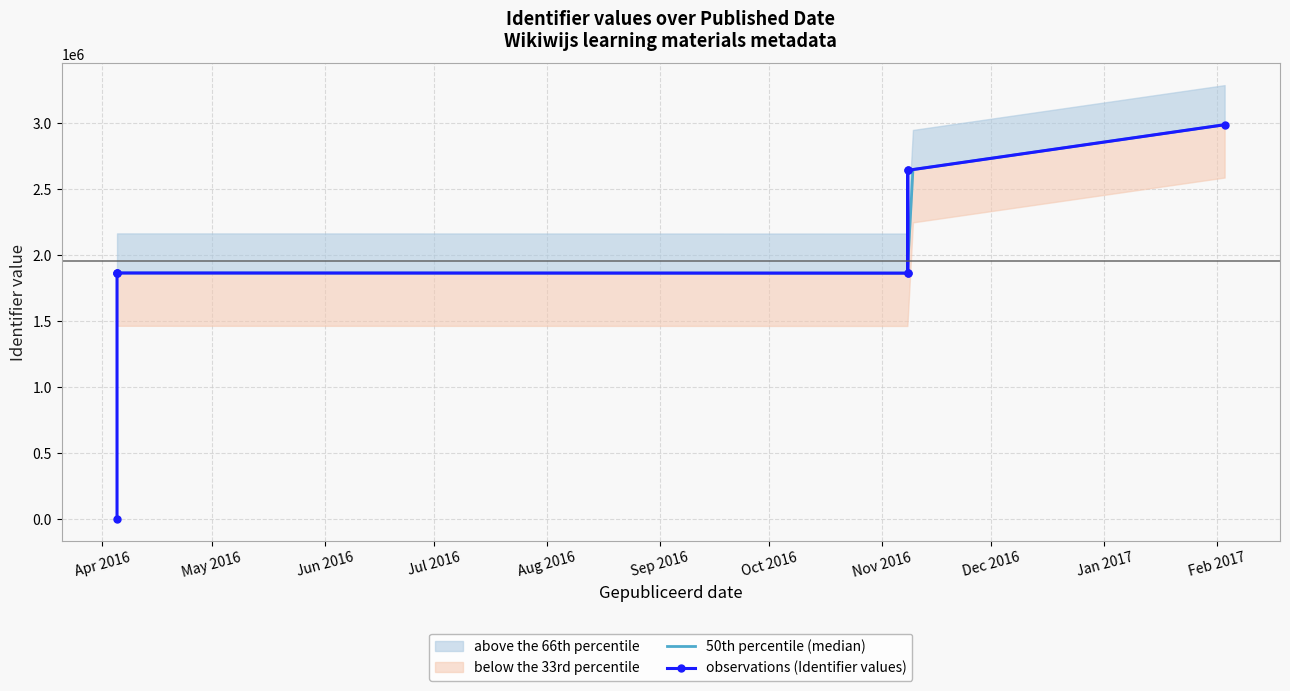

Between 2016-04-05 and 2016-11-08, which is larger?

2016-11-08